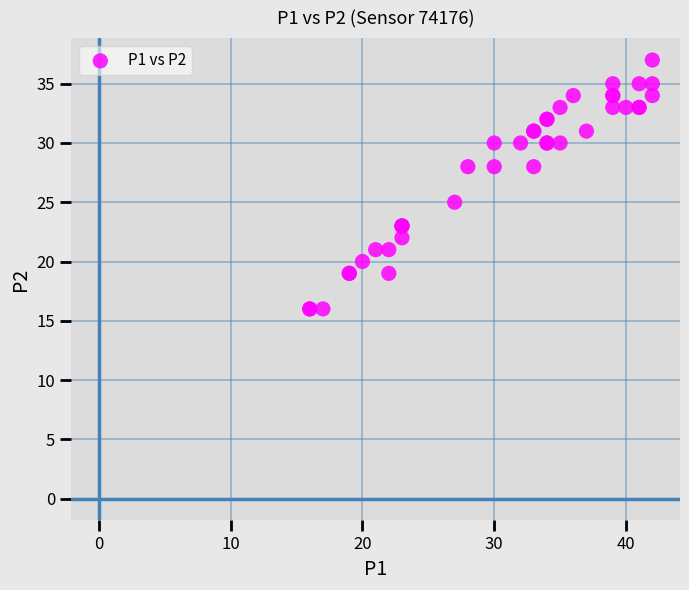

What Y value in the scatter plot is closest to 26?

25